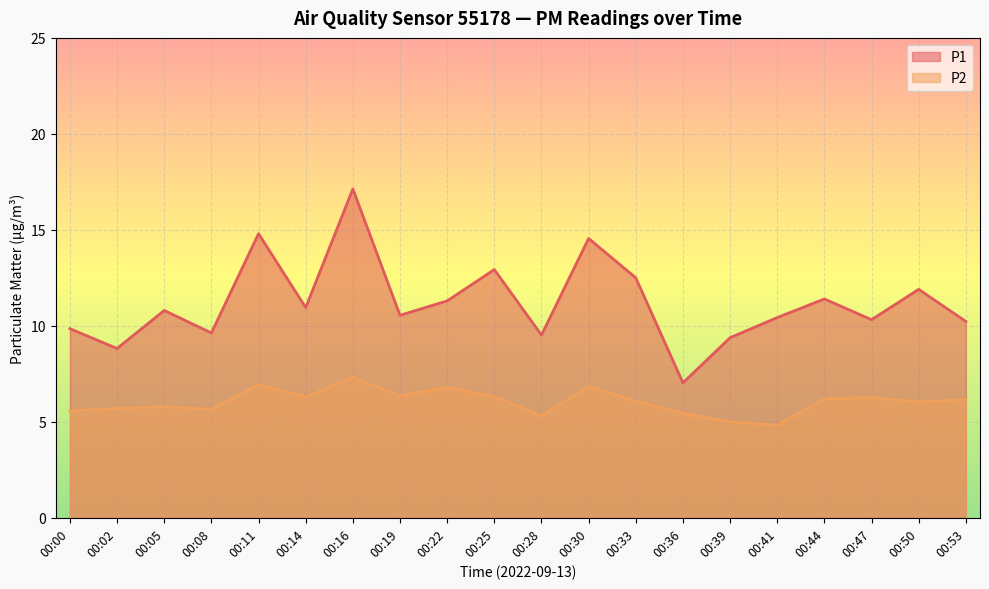

The P1 series shows 10.8 at 00:05. True or false?

True